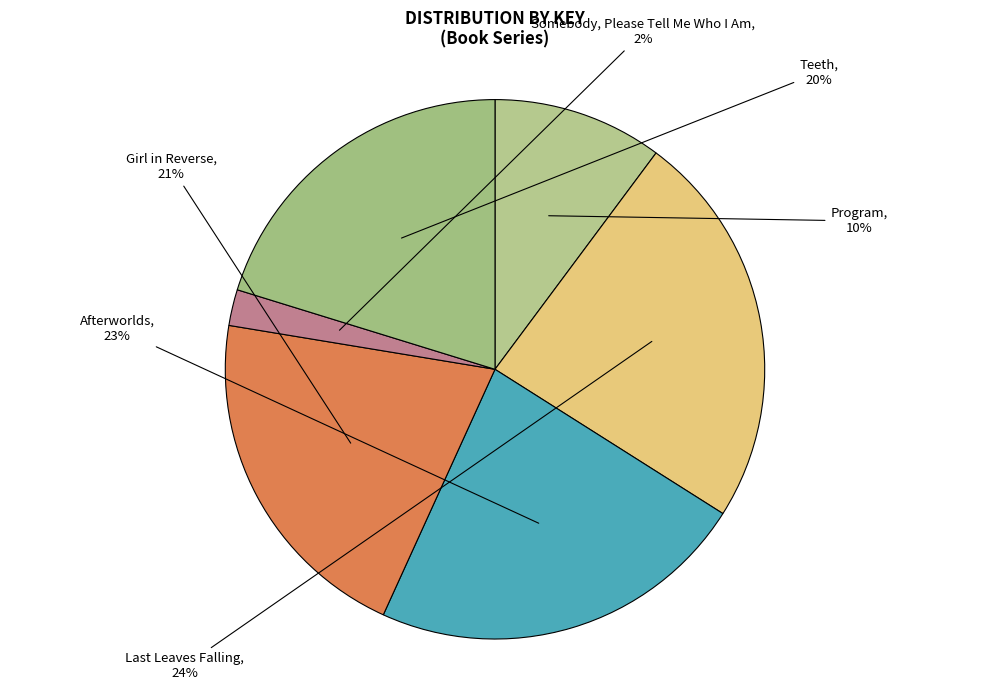

How many segments does this pie chart have?

6